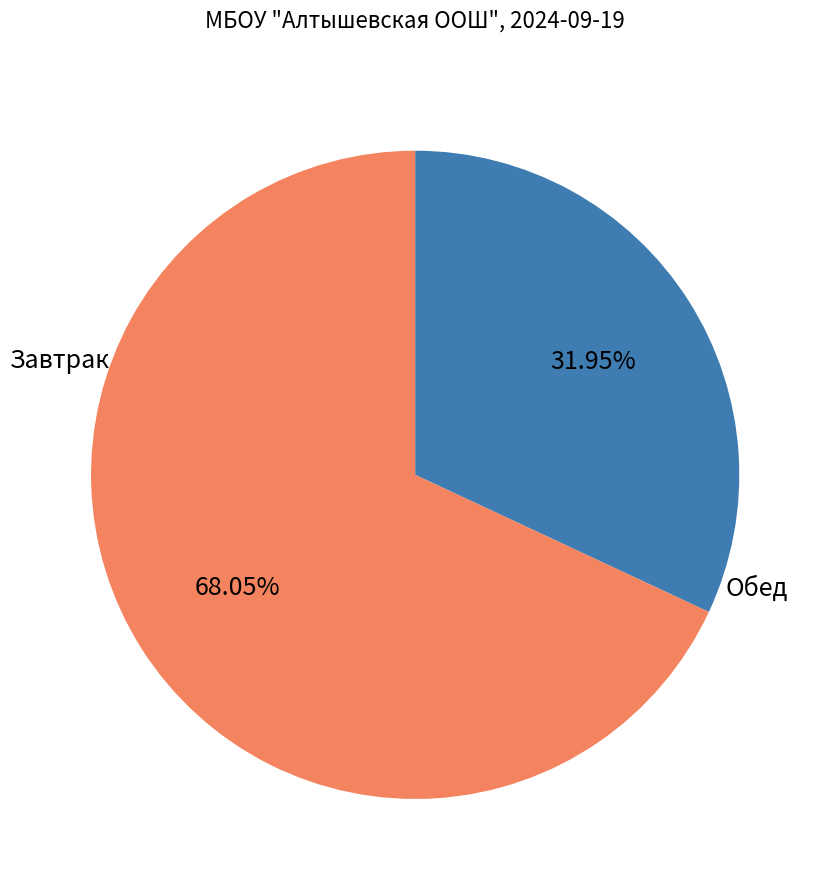

Does any single category account for the majority?

Yes